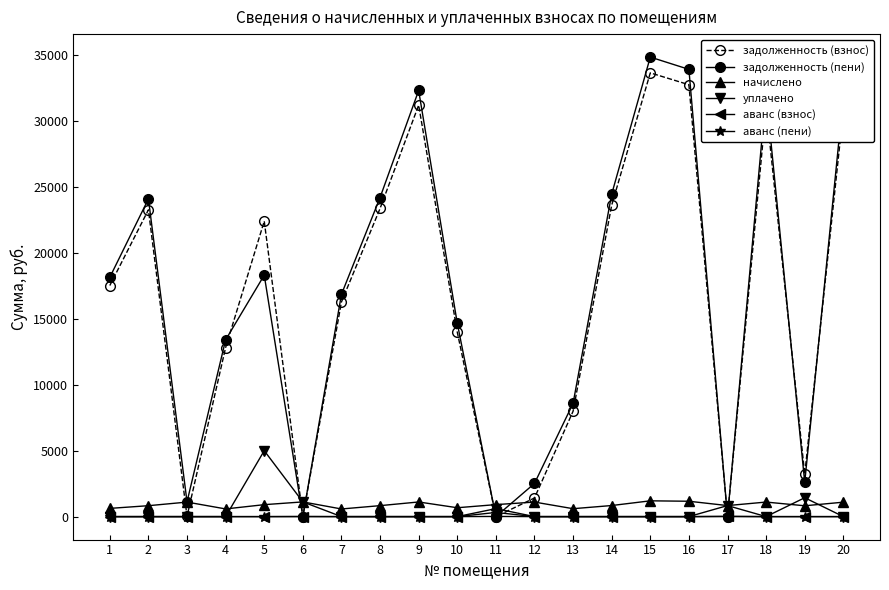

Between 11 and 20, which series saw the biggest shift?

задолженность (пени)